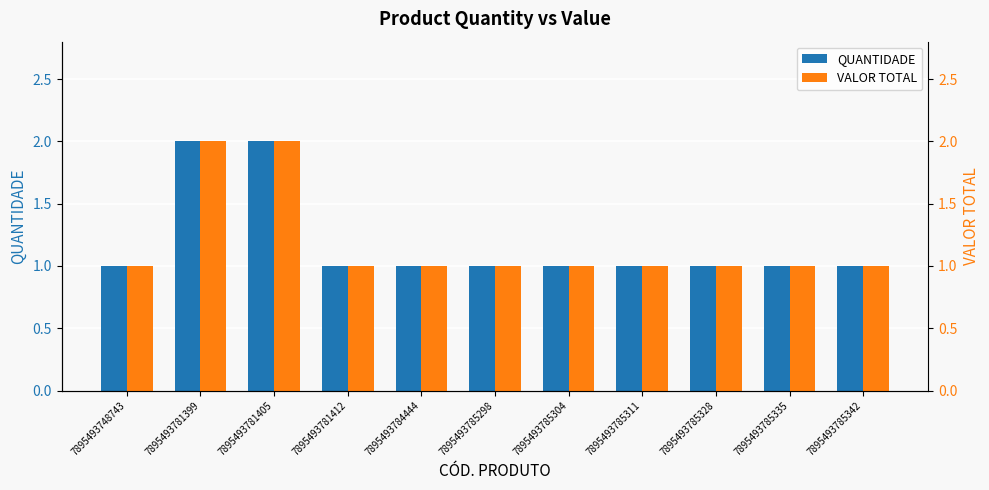

Are the bars grouped side by side (vs. stacked)?

Yes